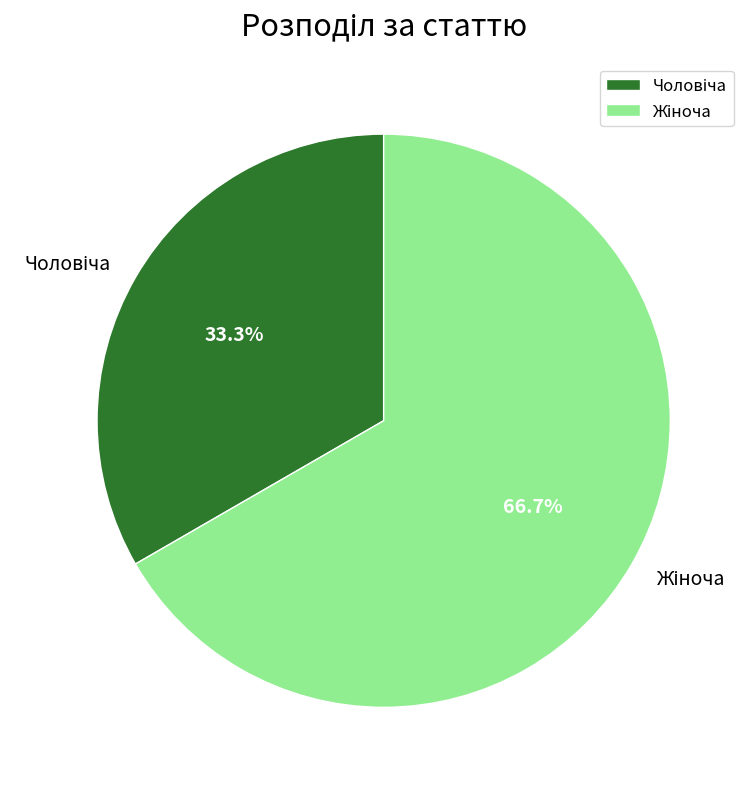

Count the number of slices in the pie.

2